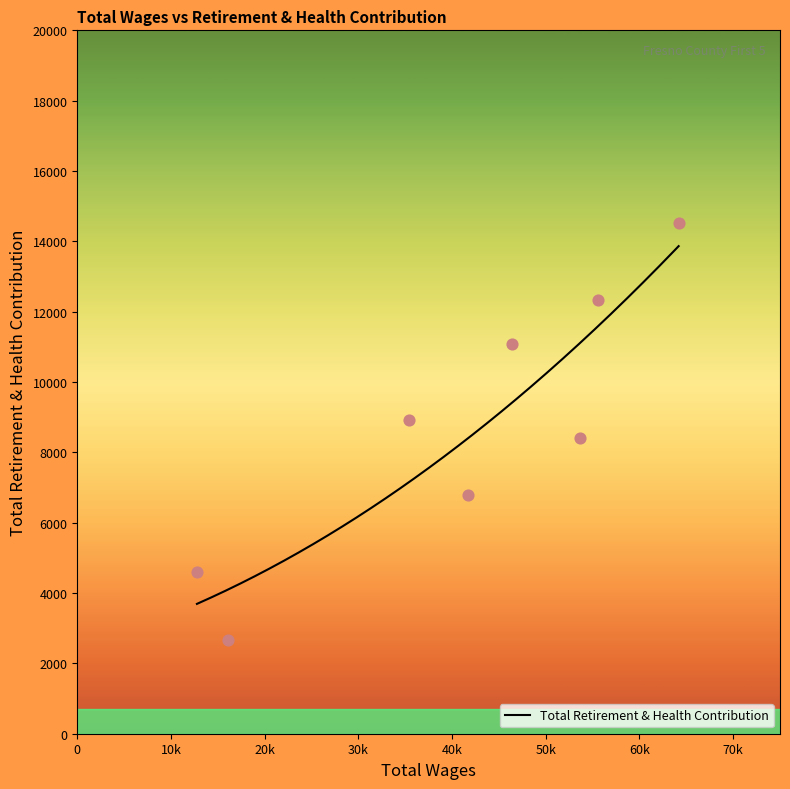

What is the change in value from 46377.0 to 16119.0?

-8419